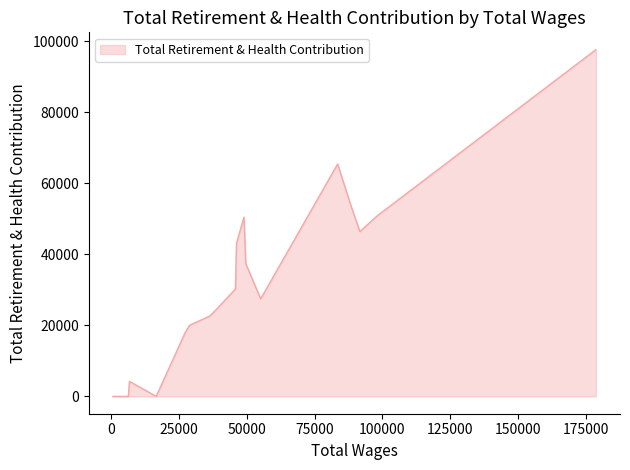

What is the maximum value shown in the chart?

97620